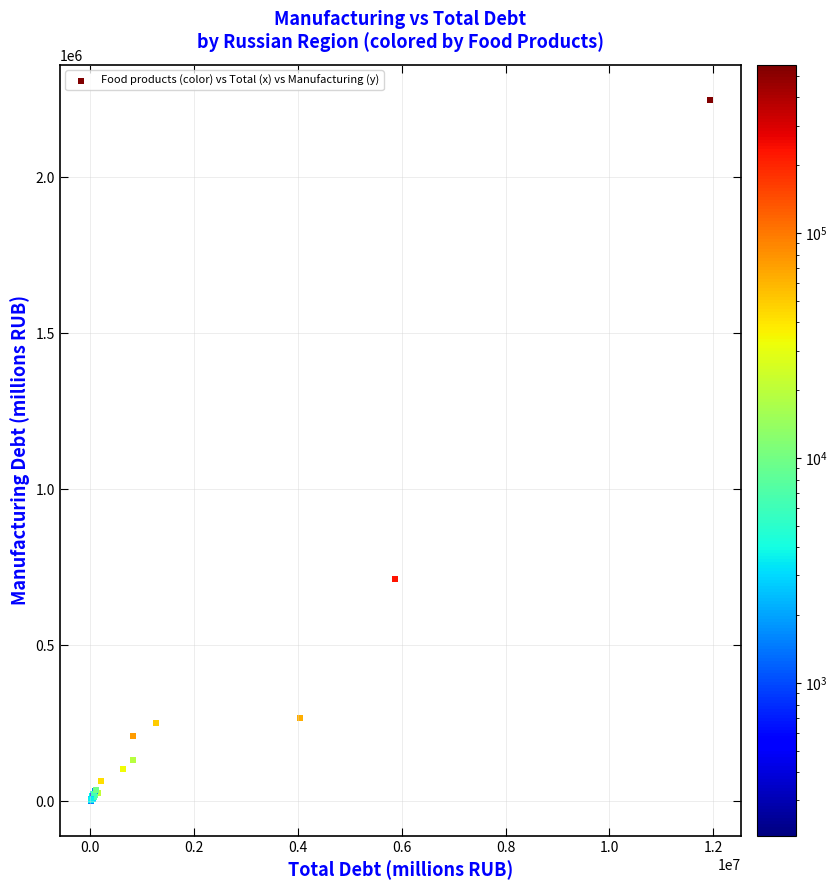

What Y value in the scatter plot is closest to 1125475?

713485